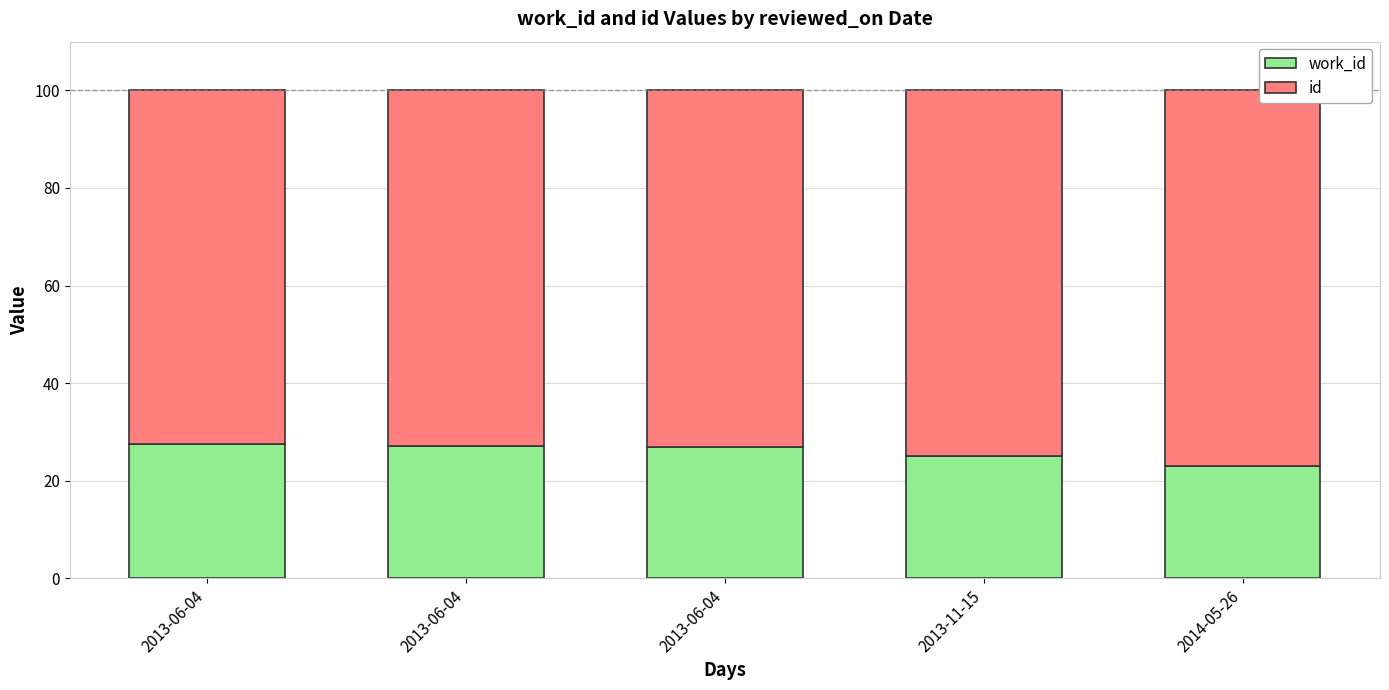

Which has a higher value, 2013-06-04 or 2013-06-04?

2013-06-04